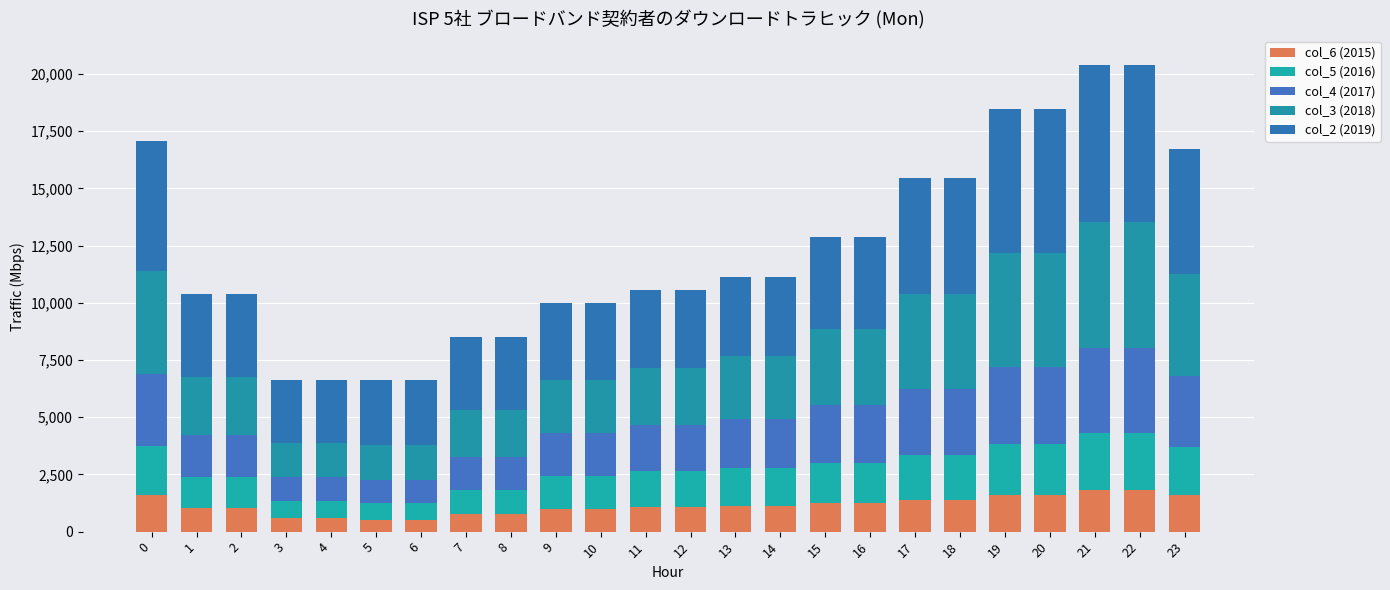

How many bars are there in total?

24